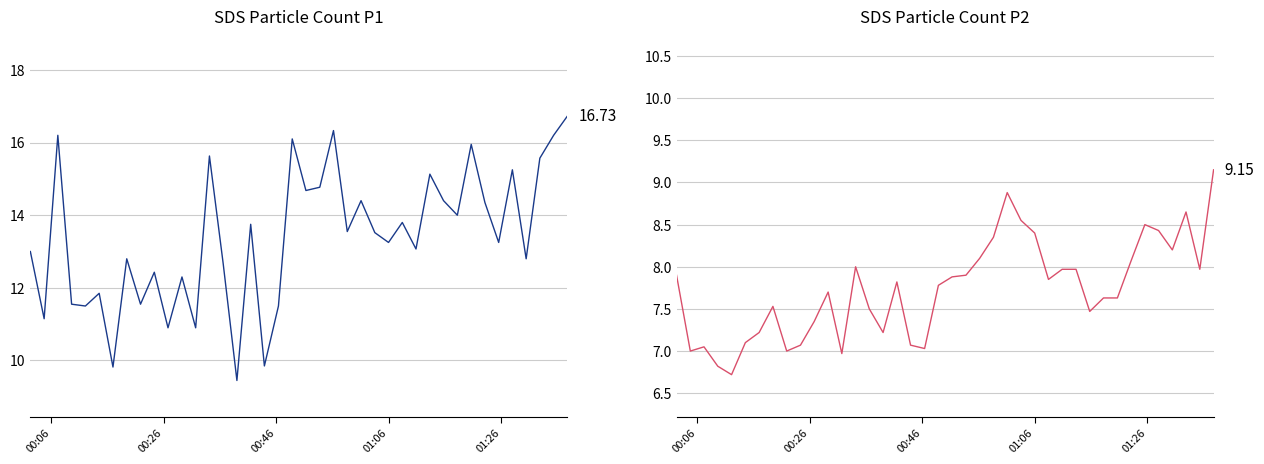

True or false: SDS_P1 has a value of 4.0 at 28.

False